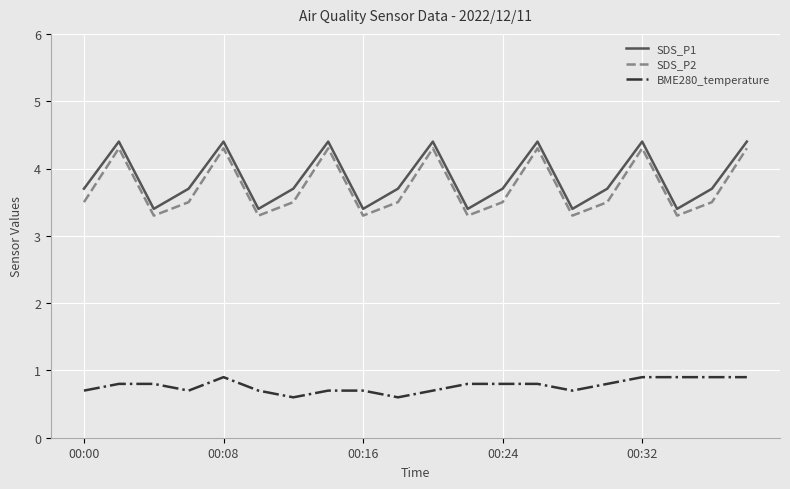

What is the difference between the maximum and minimum values in the SDS_P1 series?

1.0